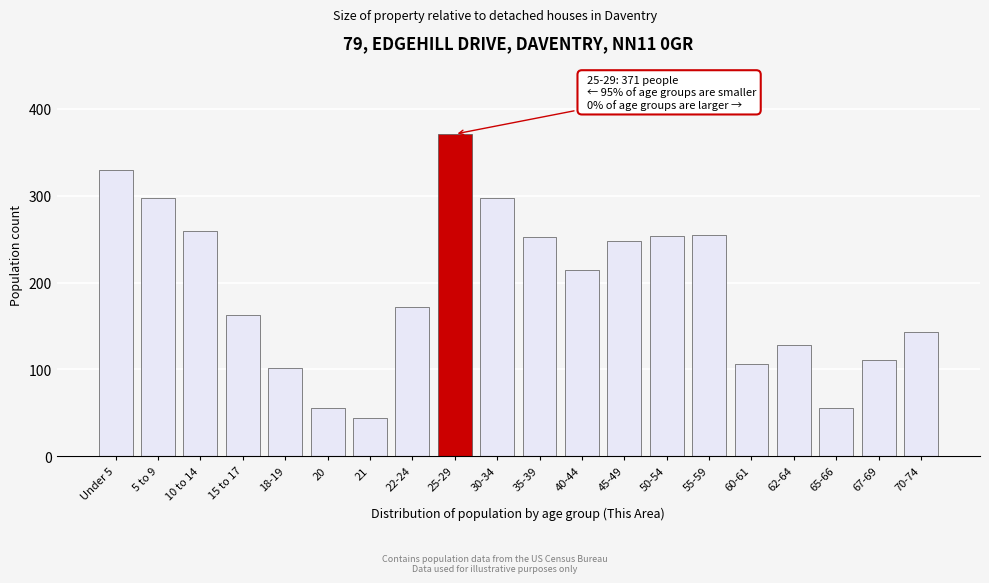

What is the difference between the maximum and minimum values?

327